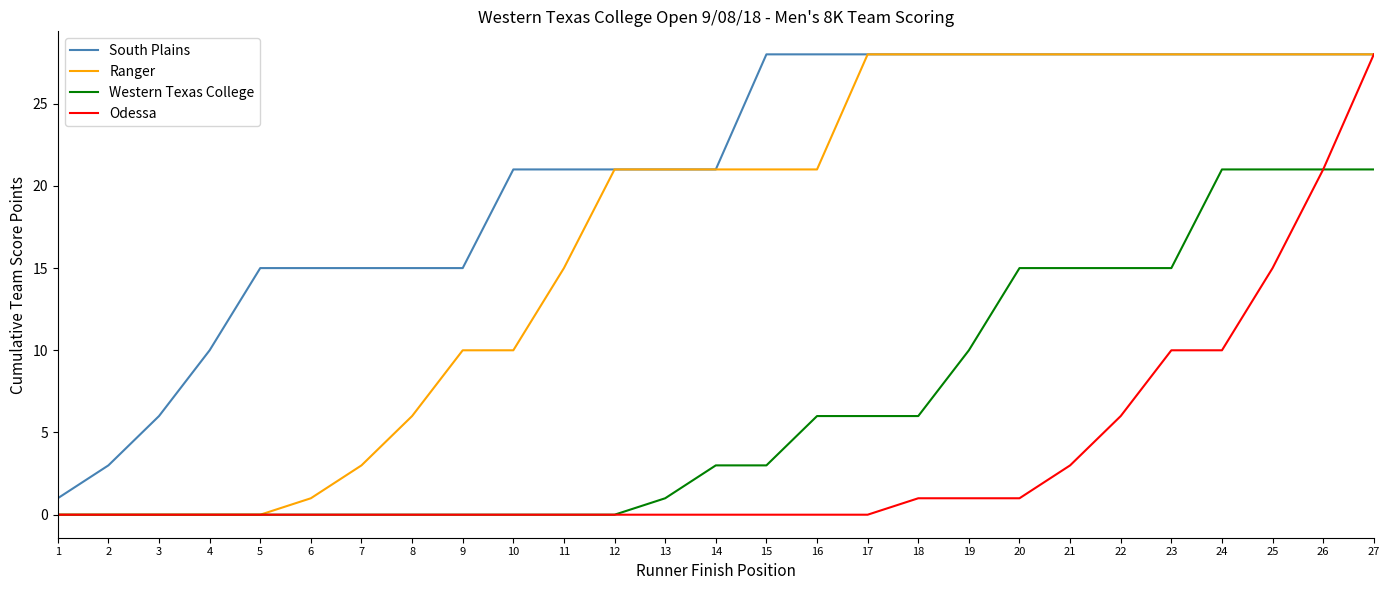

The value of Western Texas College at 21 is 15. True or false?

True